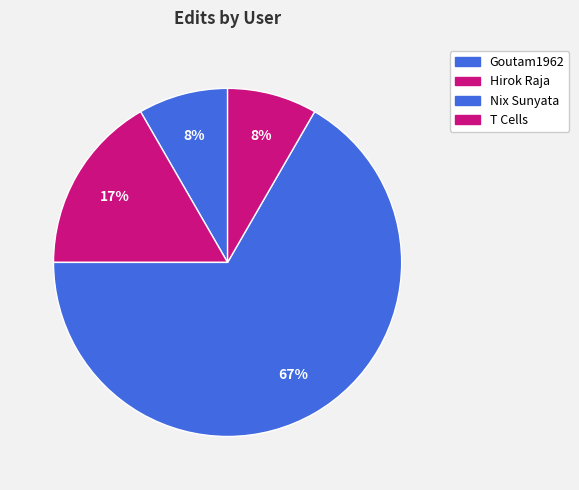

Is Goutam1962 the majority of the pie?

No